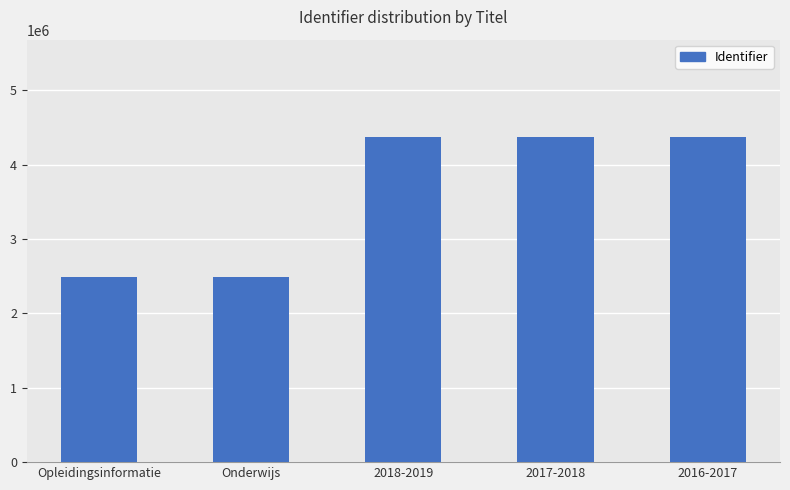

True or false: the data shows 3466572 at Onderwijs.

False